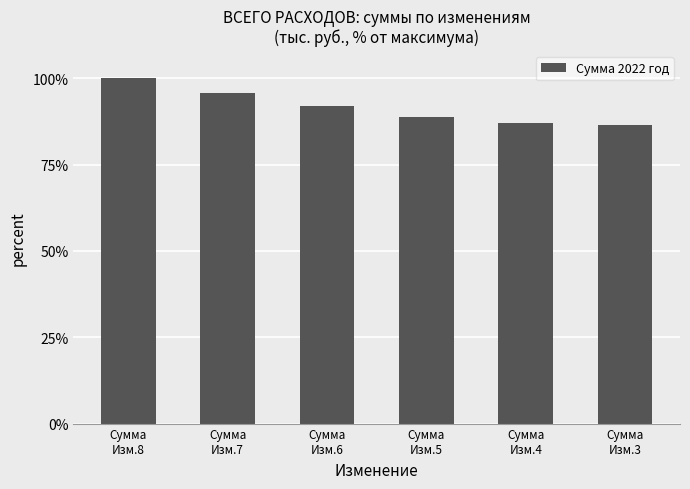

Where is the data nearest to the value 0?

Сумма
Изм.3